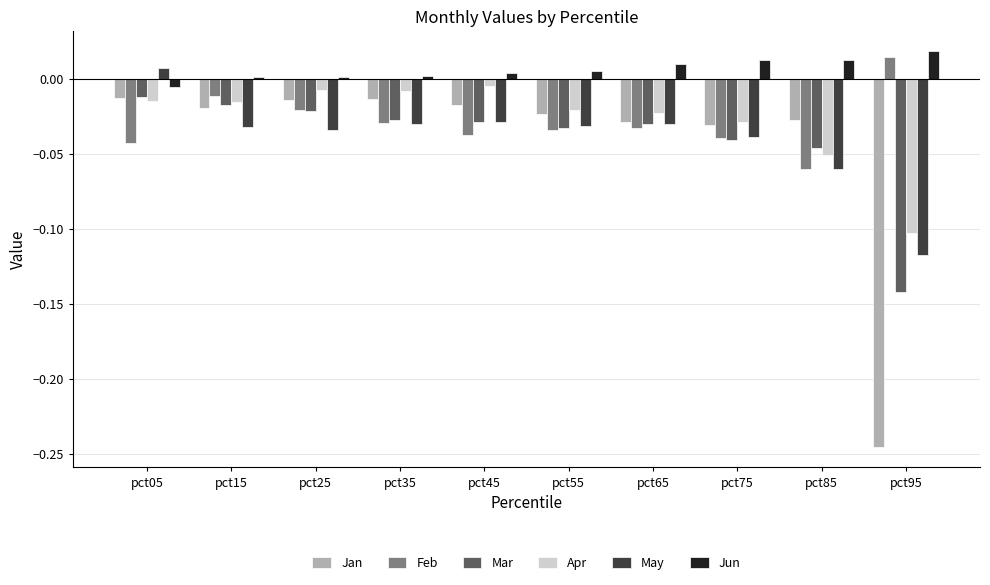

Which series has the widest spread of values?

Jan